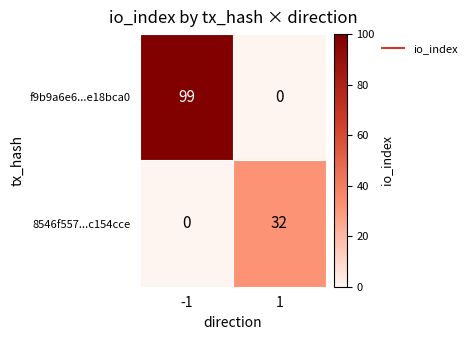

Rank the series by their maximum value, from highest to lowest.

f9b9a6e6...e18bca0, 8546f557...c154cce